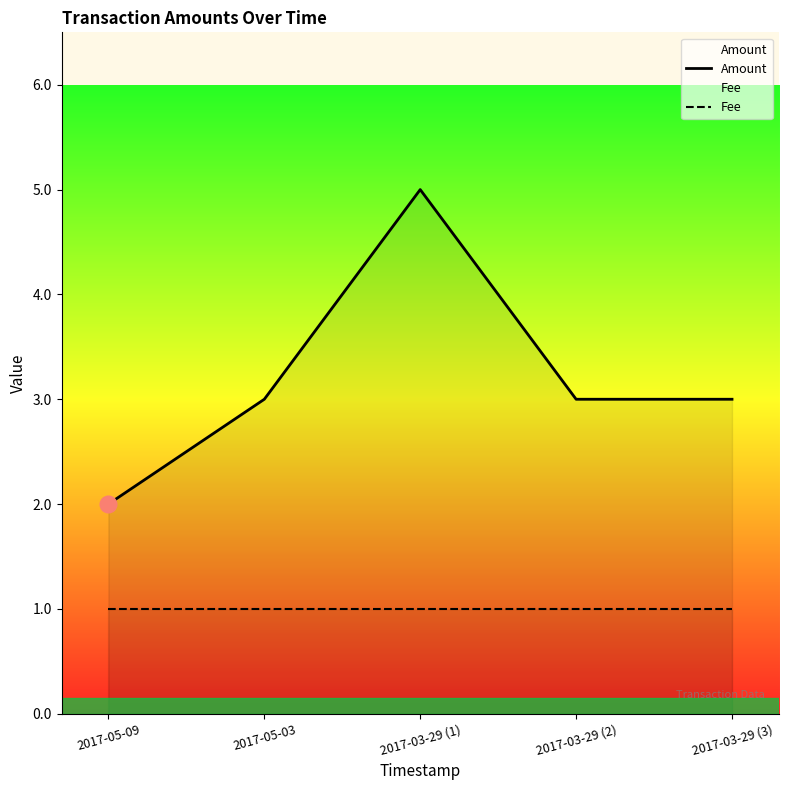

Which category has the highest value across all series?

2017-03-29 (1)